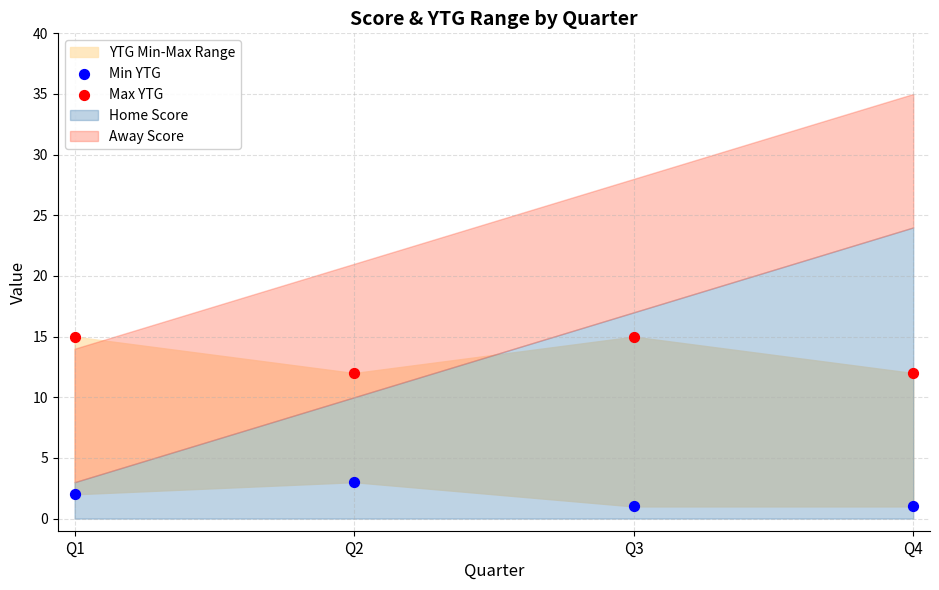

Across all data points, what is the range of Y values (max minus min)?

14